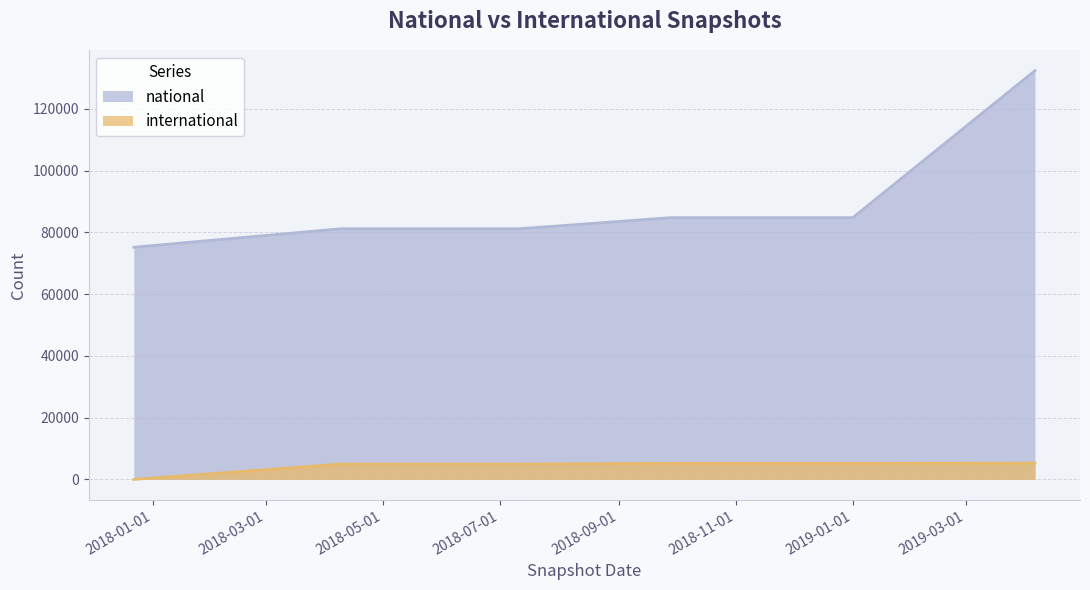

At which category is the sum across all series the highest?

2019-04-06